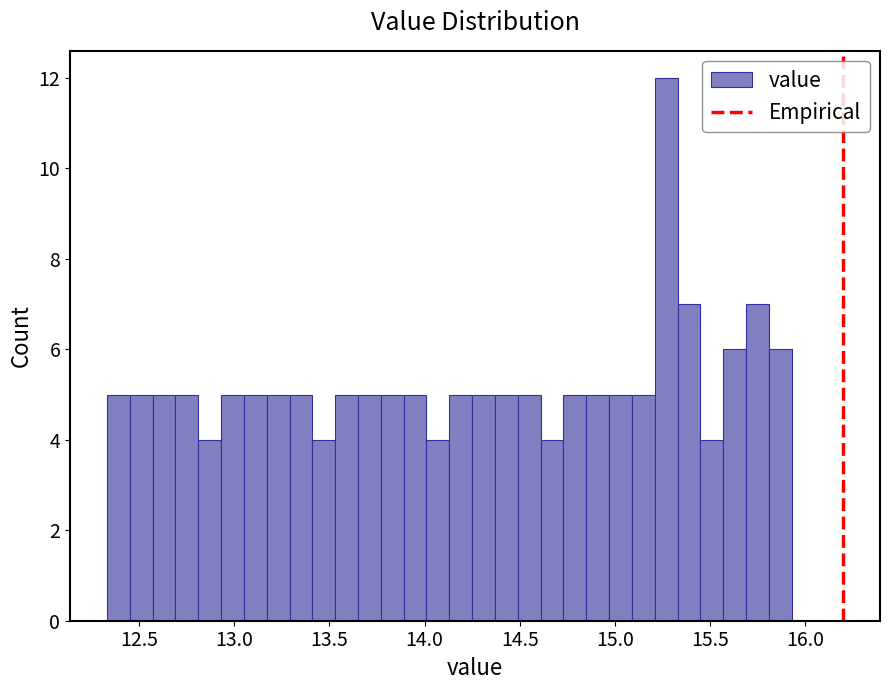

Around what value on the x-axis is the tallest bar? Give the approximate position of its centre, as read against the axis.

15.25